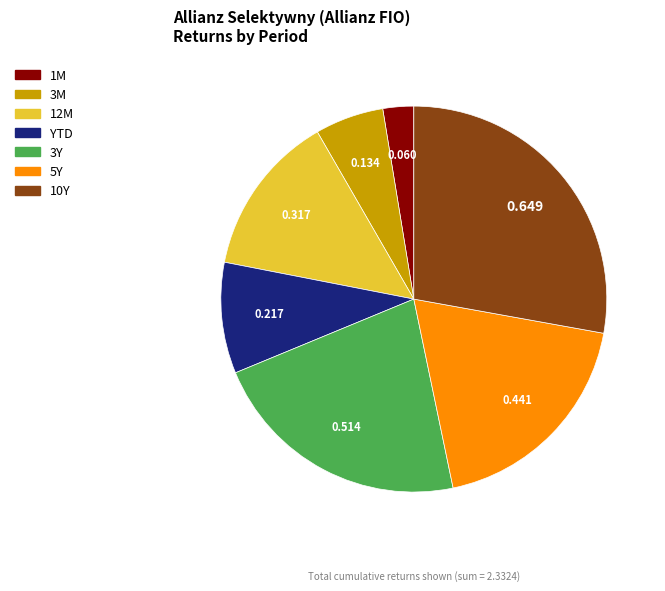

Is there a majority slice in this chart?

No